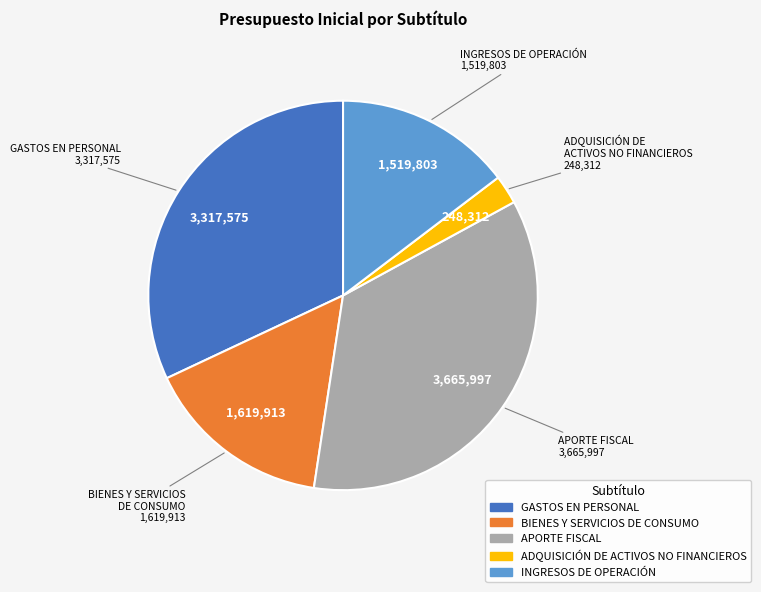

Which slice is the largest?

APORTE FISCAL